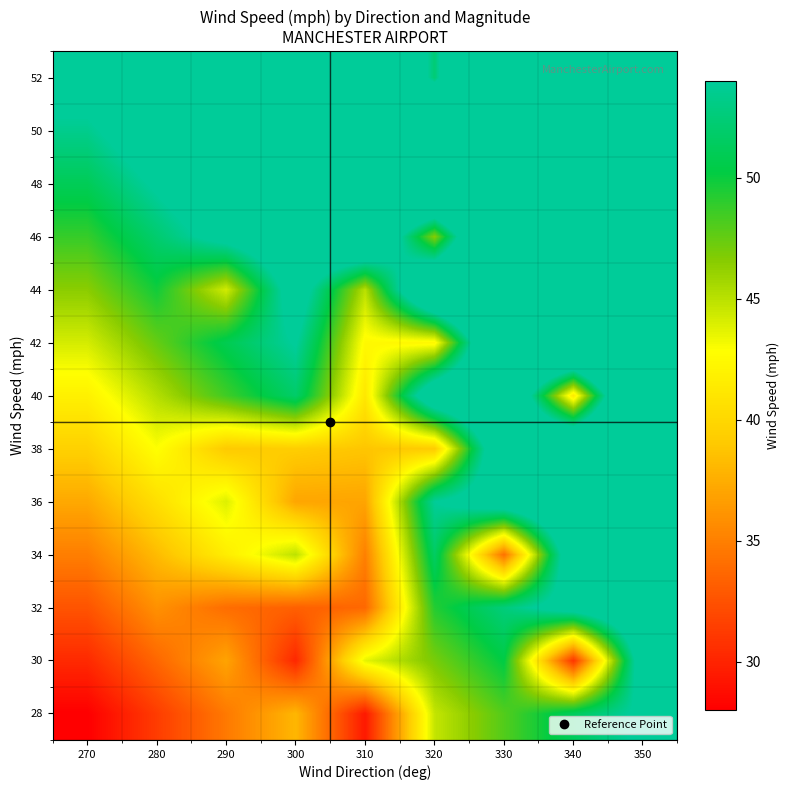

At which category is the sum across all series the highest?

350